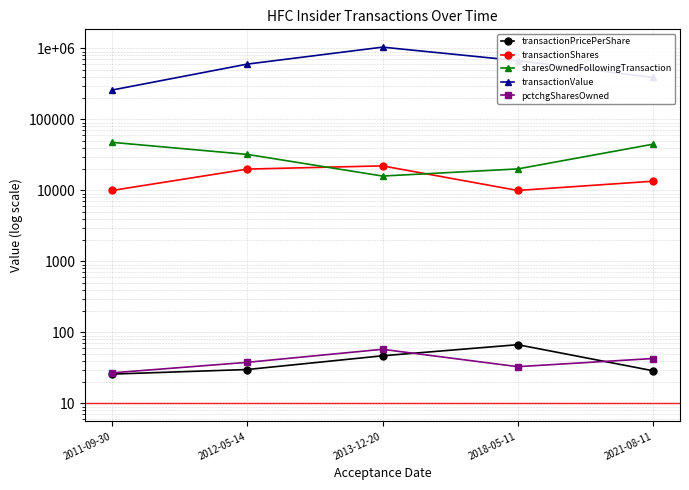

True or false: pctchgSharesOwned and sharesOwnedFollowingTransaction intersect in this chart.

False